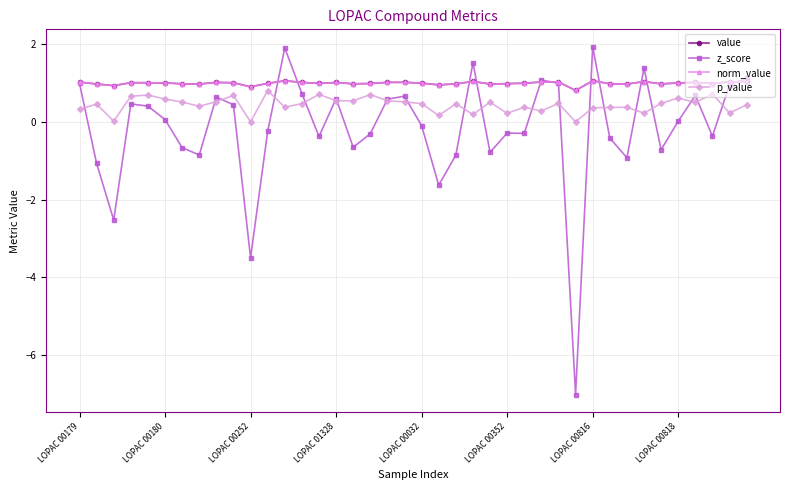

Does the chart have visible grid lines?

Yes